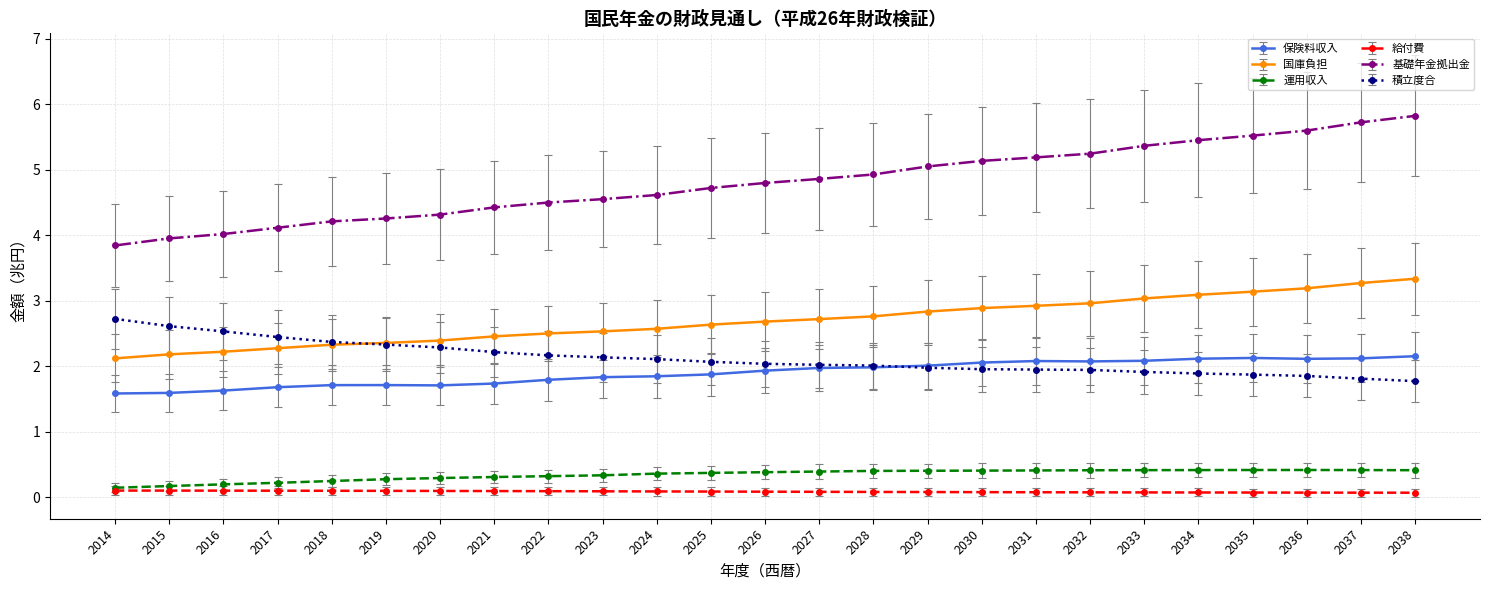

True or false: 積立度合 and 運用収入 cross at least once.

False